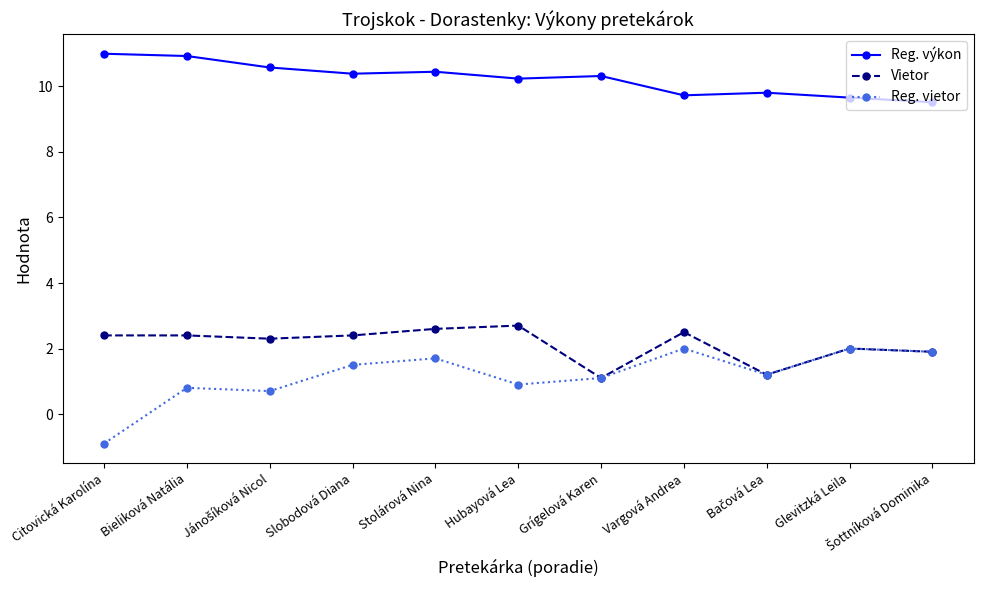

True or false: Reg. vietor and Reg. výkon intersect in this chart.

False